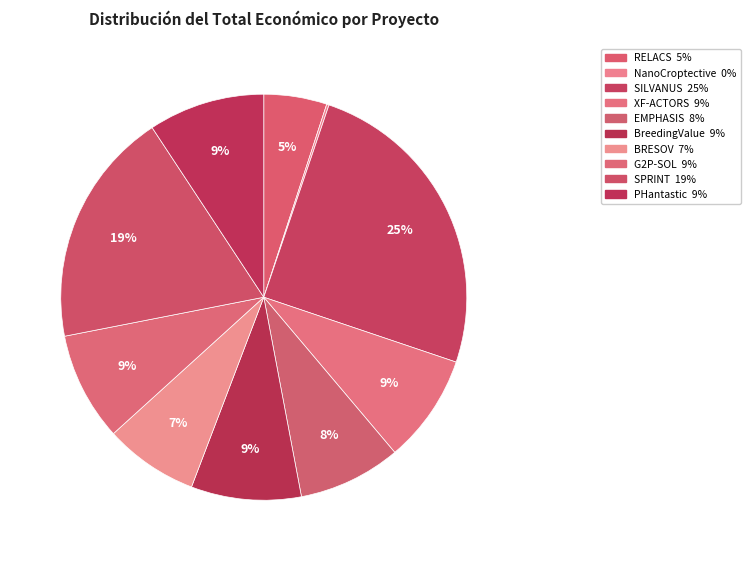

Count the number of slices in the pie.

10